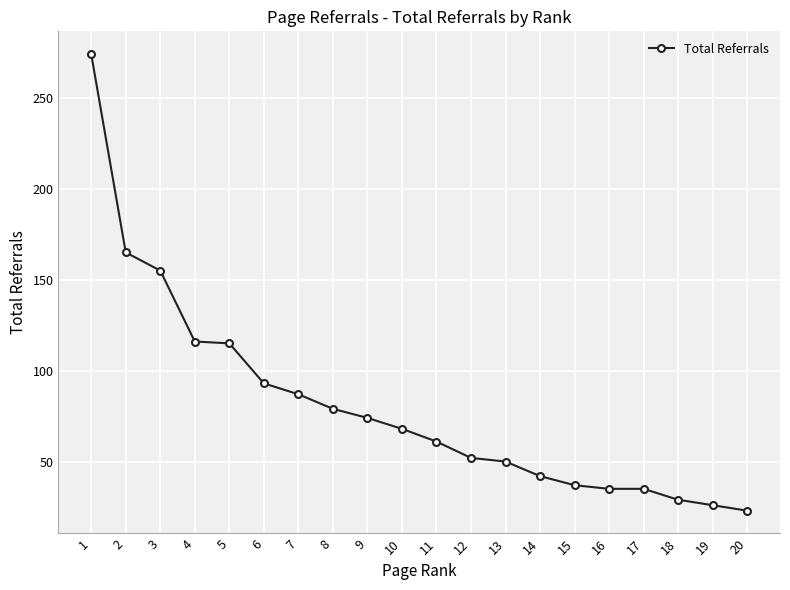

What is the sum of the values at 9 and 7?

161